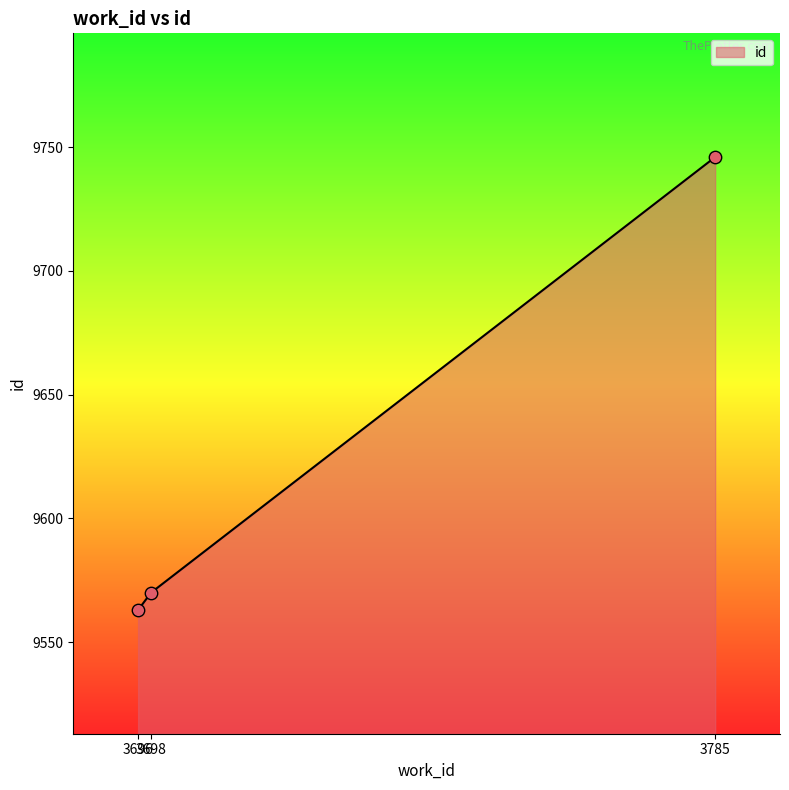

What is the ratio of the value at 3698 to the value at 3696?

1.0